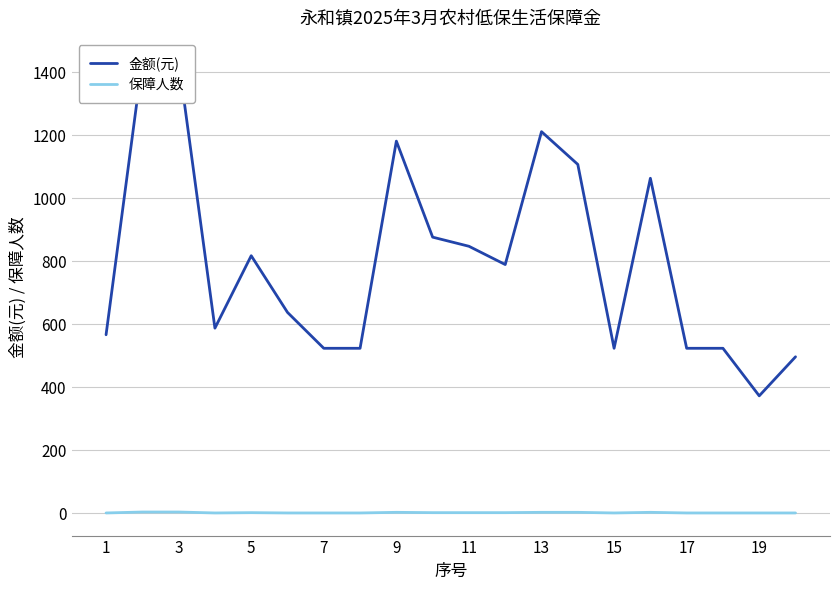

How many values in the 金额(元) series exceed 790?

9